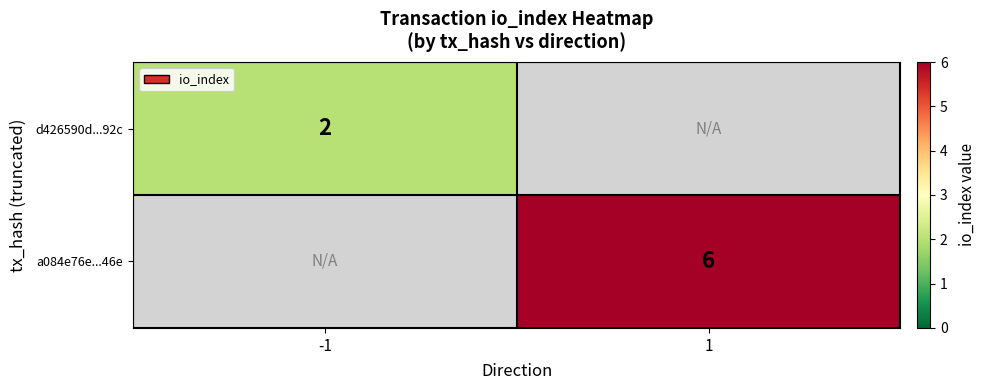

What is the total value across all series at 1?

6